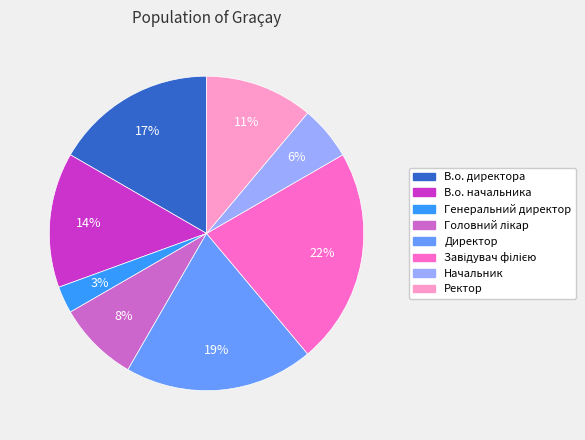

To the nearest percent, what is the difference between the largest and smallest slice percentages?

19%